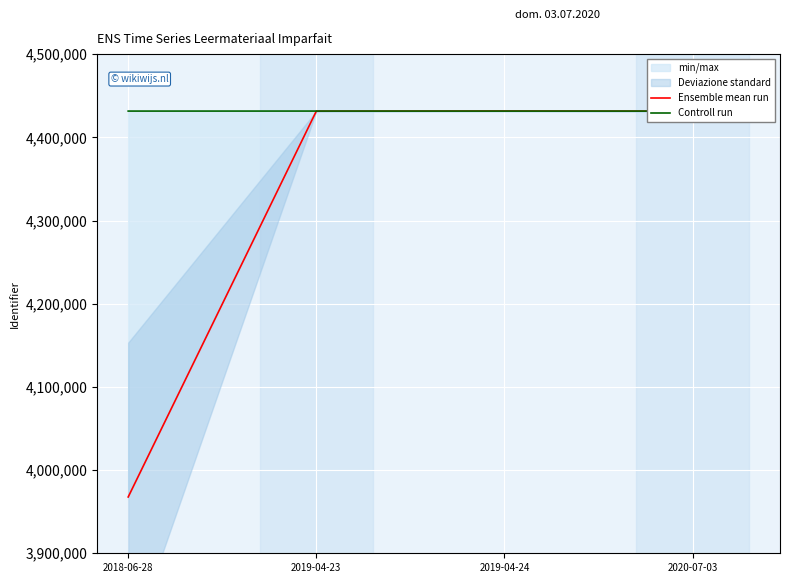

How many intersections are there between Controll run and Ensemble mean run?

2